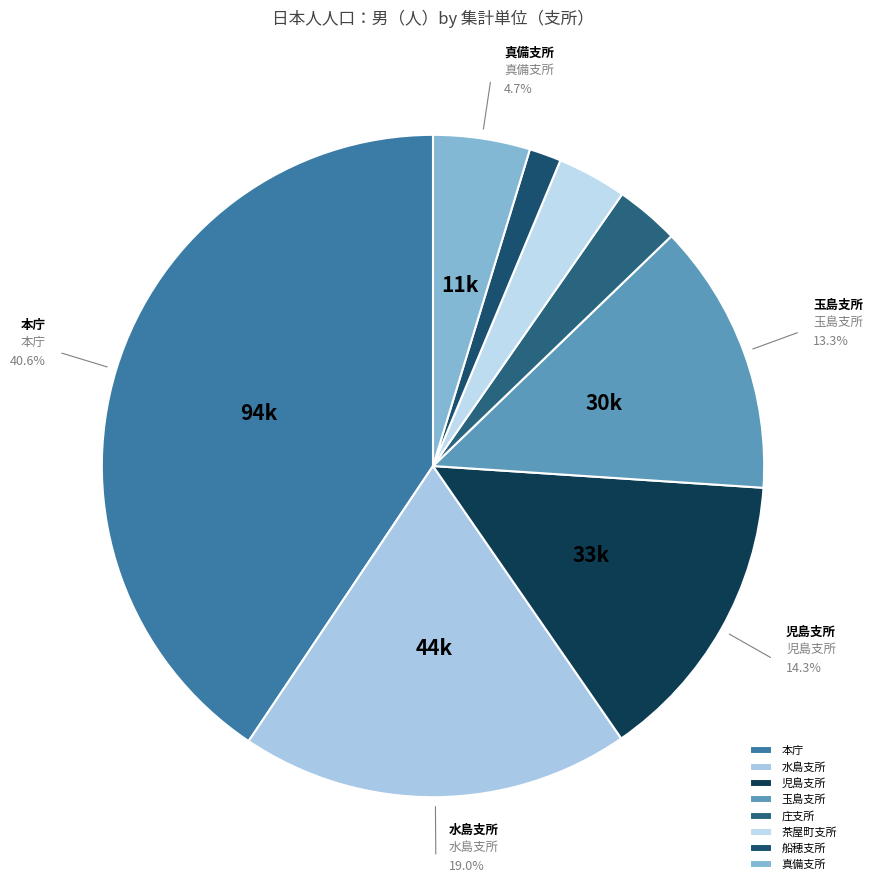

Rank the categories by value from highest to lowest.

本庁, 水島支所, 児島支所, 玉島支所, 真備支所, 茶屋町支所, 庄支所, 船穂支所